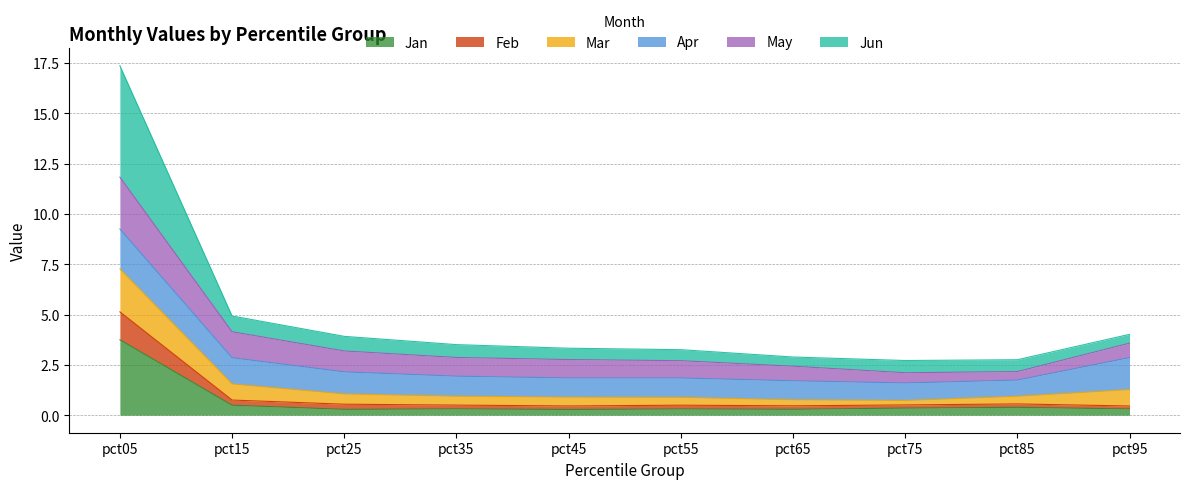

What is the value of the Jan point at the 4th from the left?

0.3